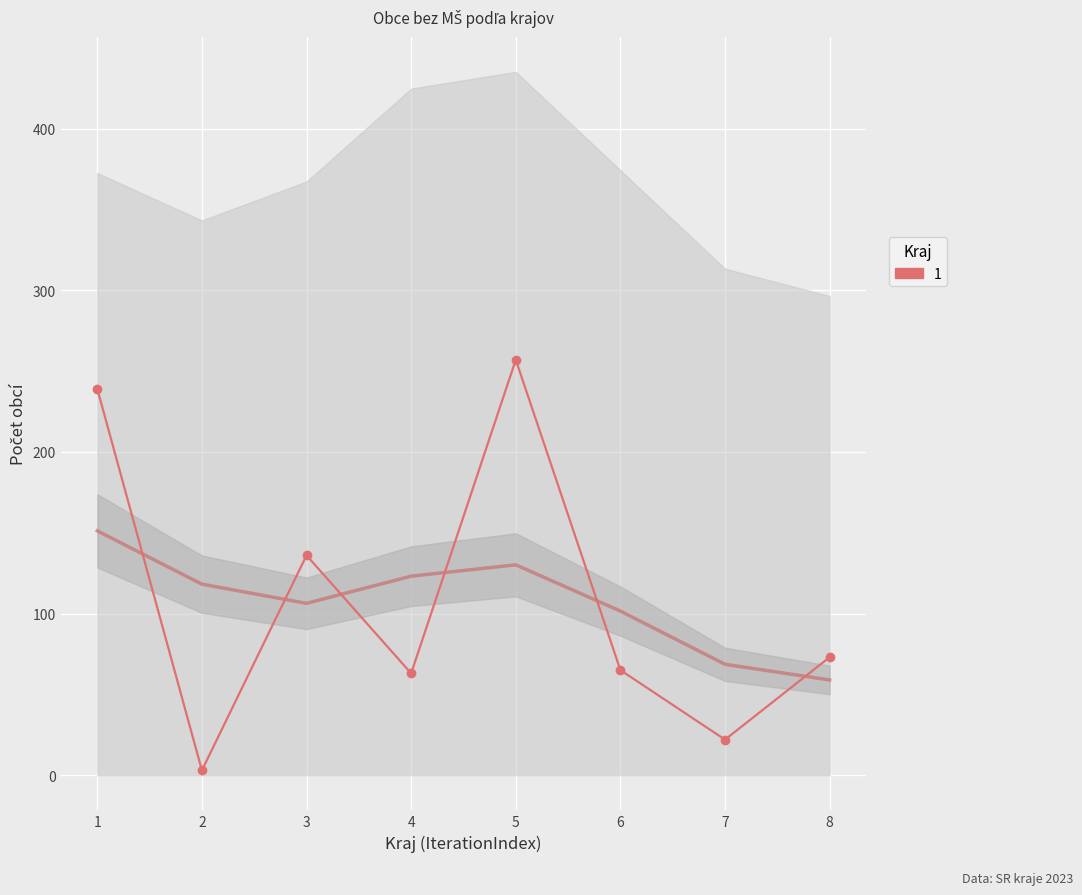

What is the smallest value displayed?

3